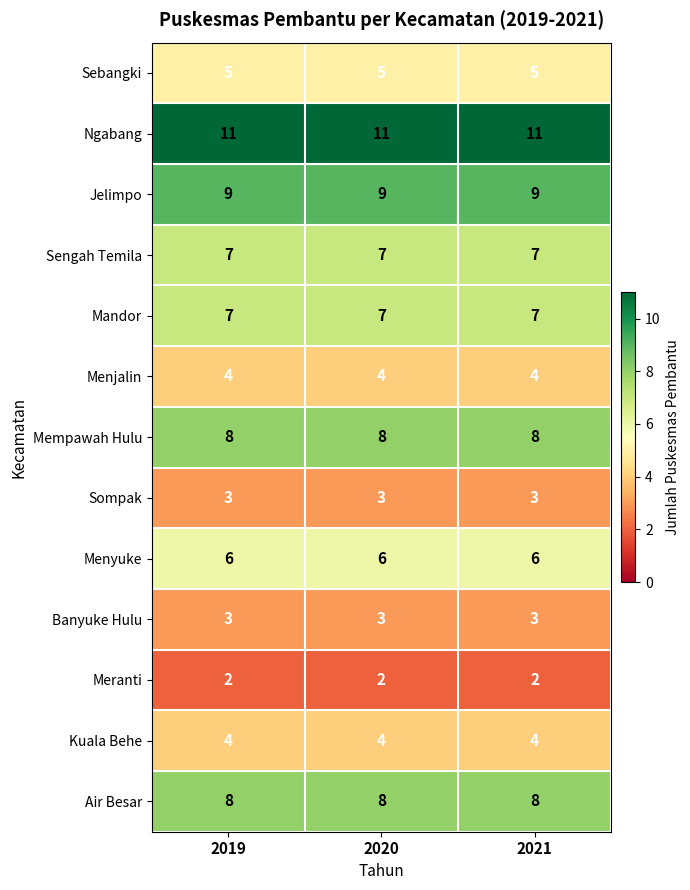

What is the spread (max minus min) of values at 2021?

9